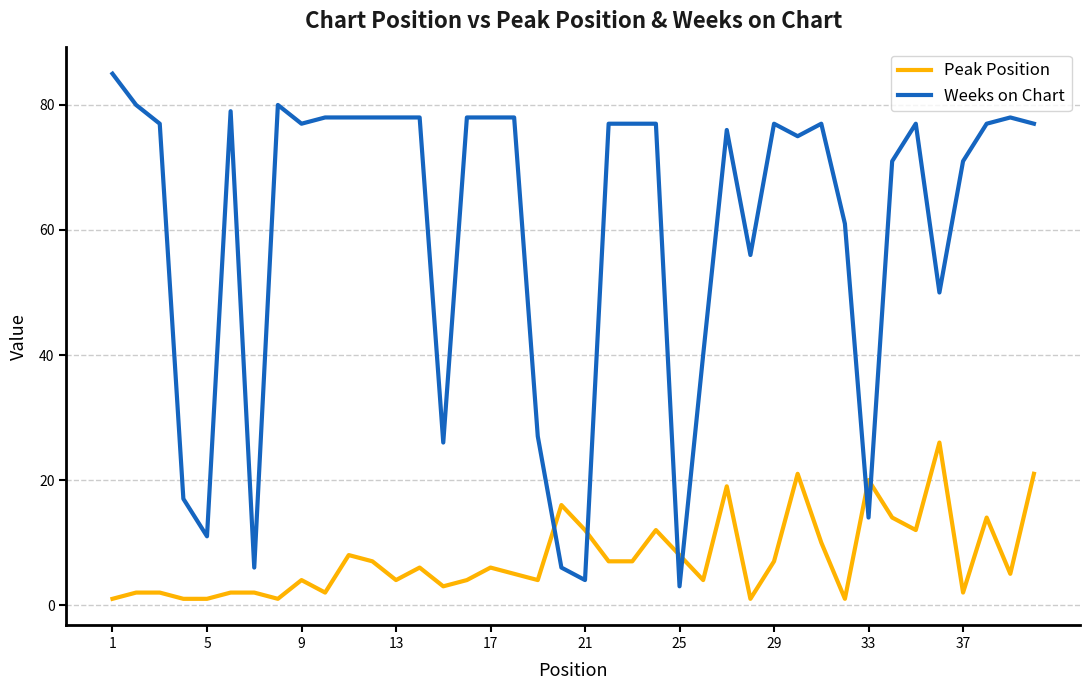

Which series has the largest total across all categories?

Weeks on Chart